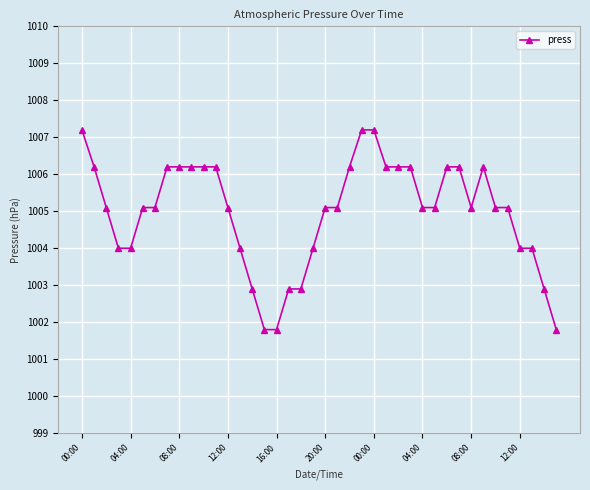

What is the average value?

1005.0